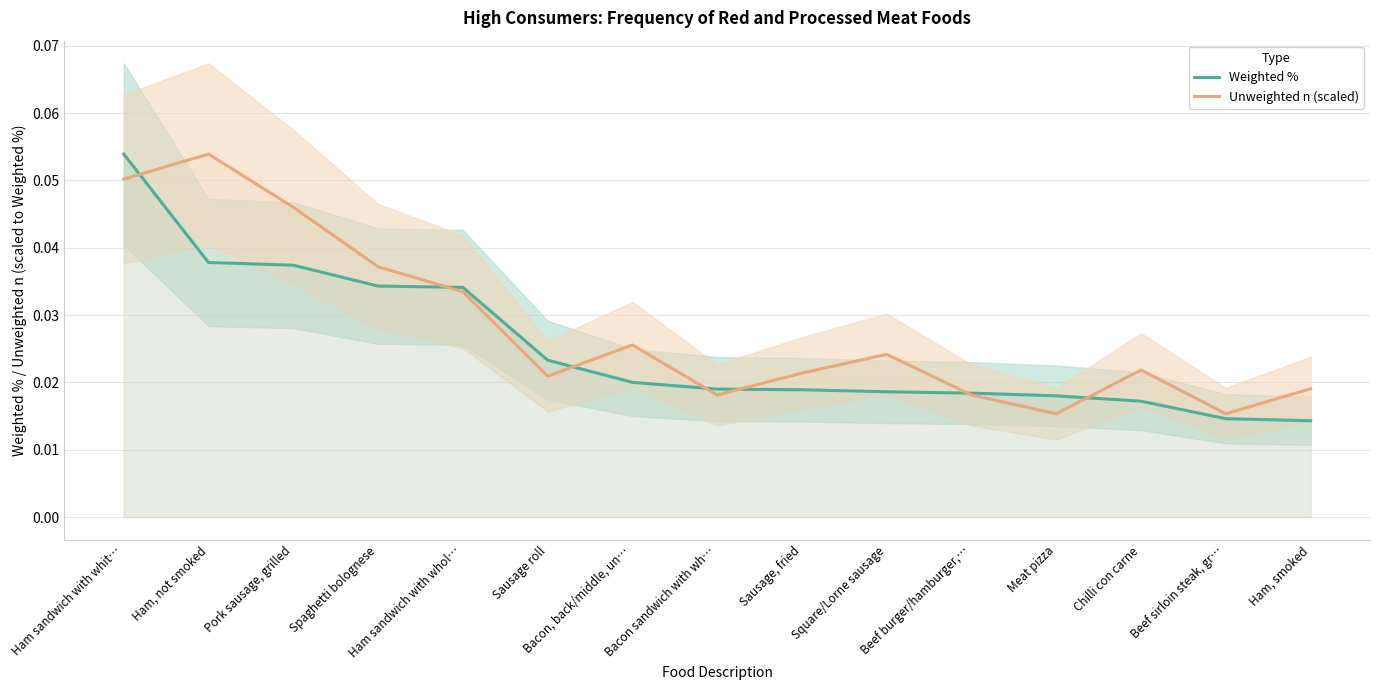

True or false: Weighted % and Unweighted n (scaled) cross at least once.

True